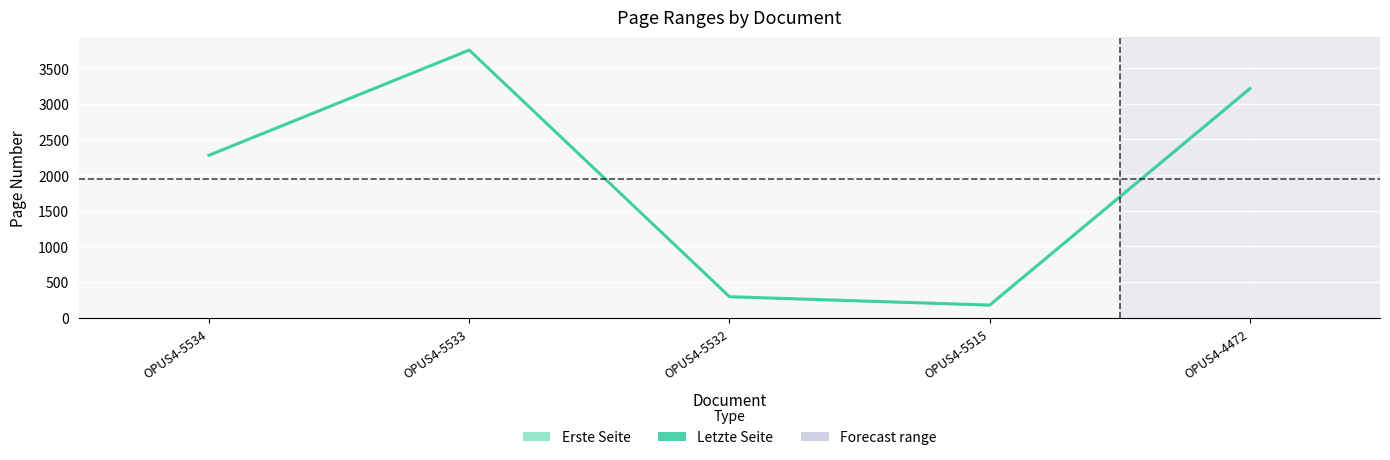

Rank the categories by value from highest to lowest.

OPUS4-5533, OPUS4-4472, OPUS4-5534, OPUS4-5532, OPUS4-5515